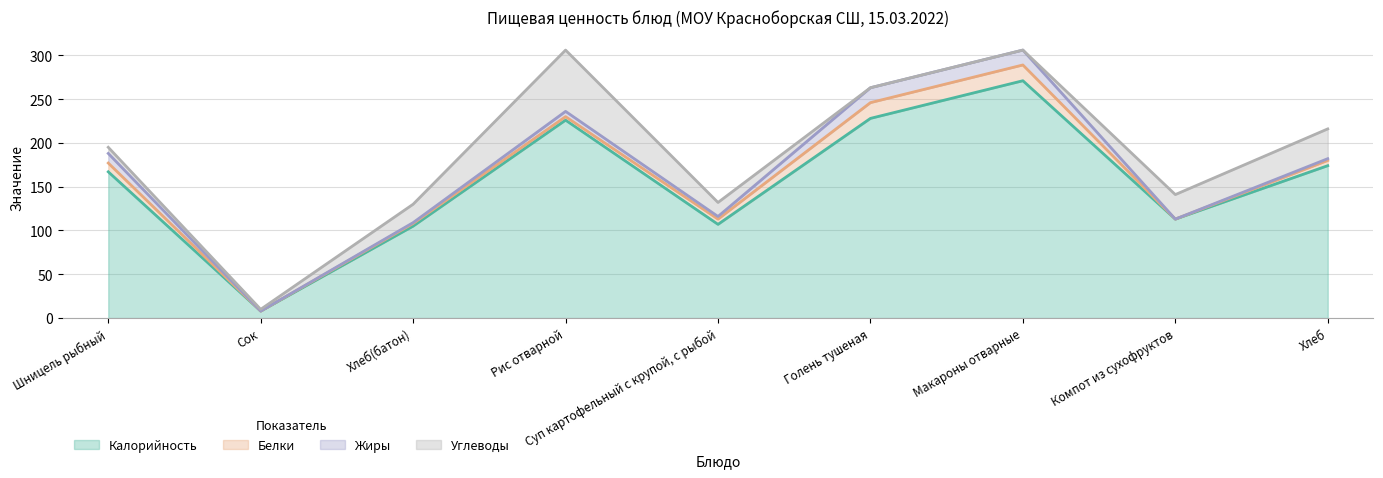

True or false: Жиры and Белки cross at least once.

True